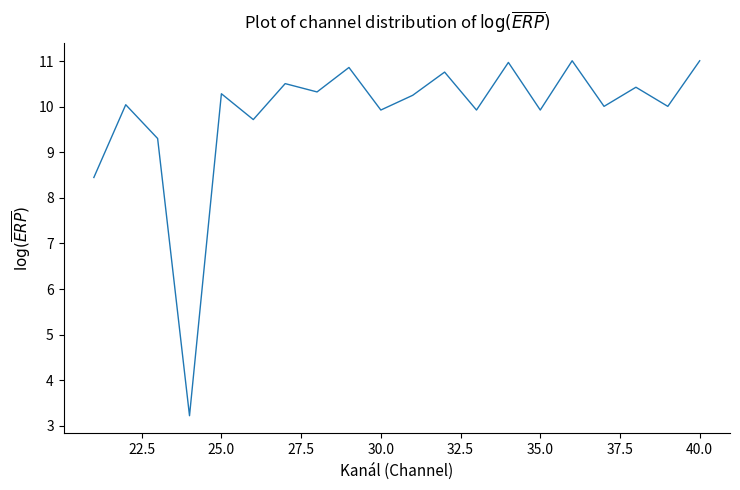

What is the minimum value shown in the chart?

3.2